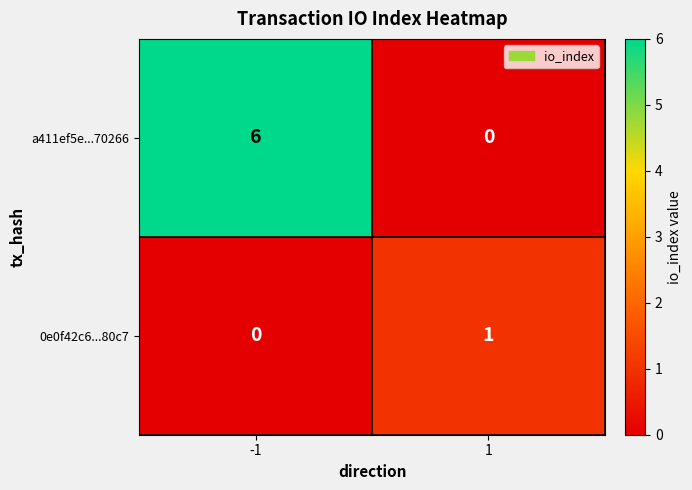

Reading right to left, extract all data points from this chart.

a411ef5e...70266: 1=0	-1=6
0e0f42c6...80c7: 1=1	-1=0